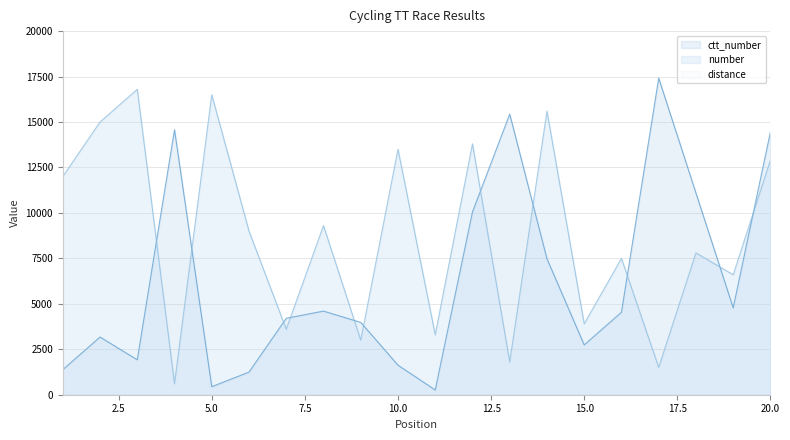

What is the total value across all series at 8?

13899